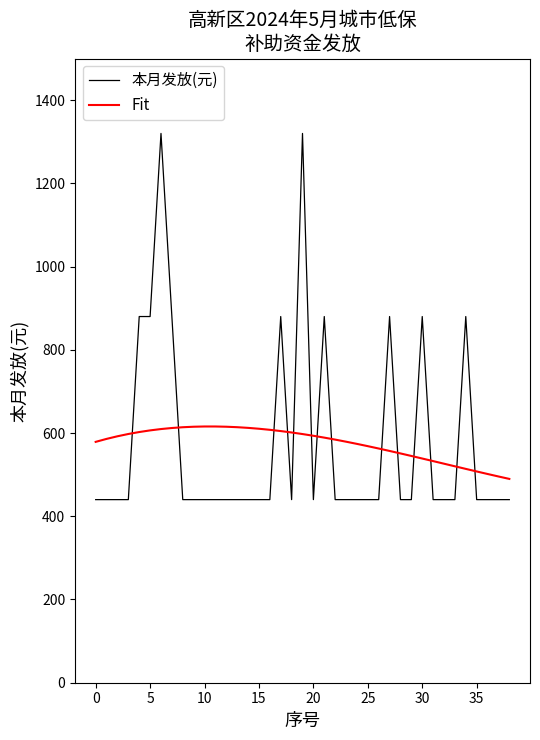

Which series has the largest range (max minus min)?

本月发放(元)